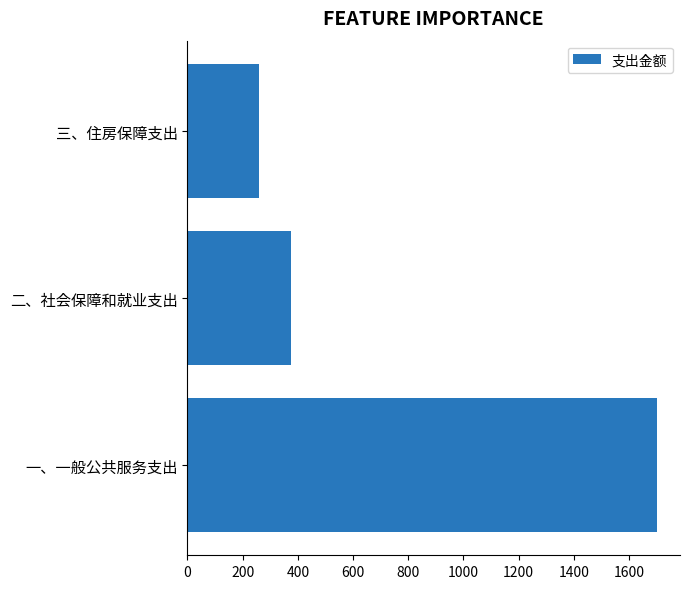

How many data points are less than 375?

1